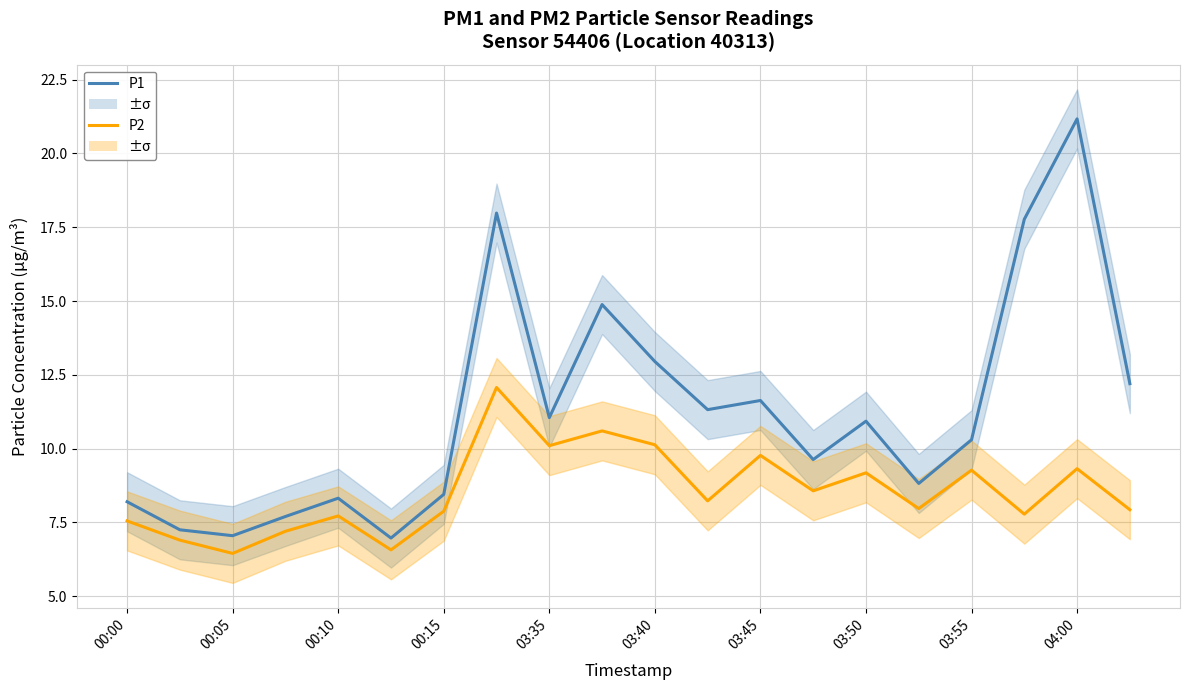

Is it true that P2 equals 4.3 at 04:00?

False